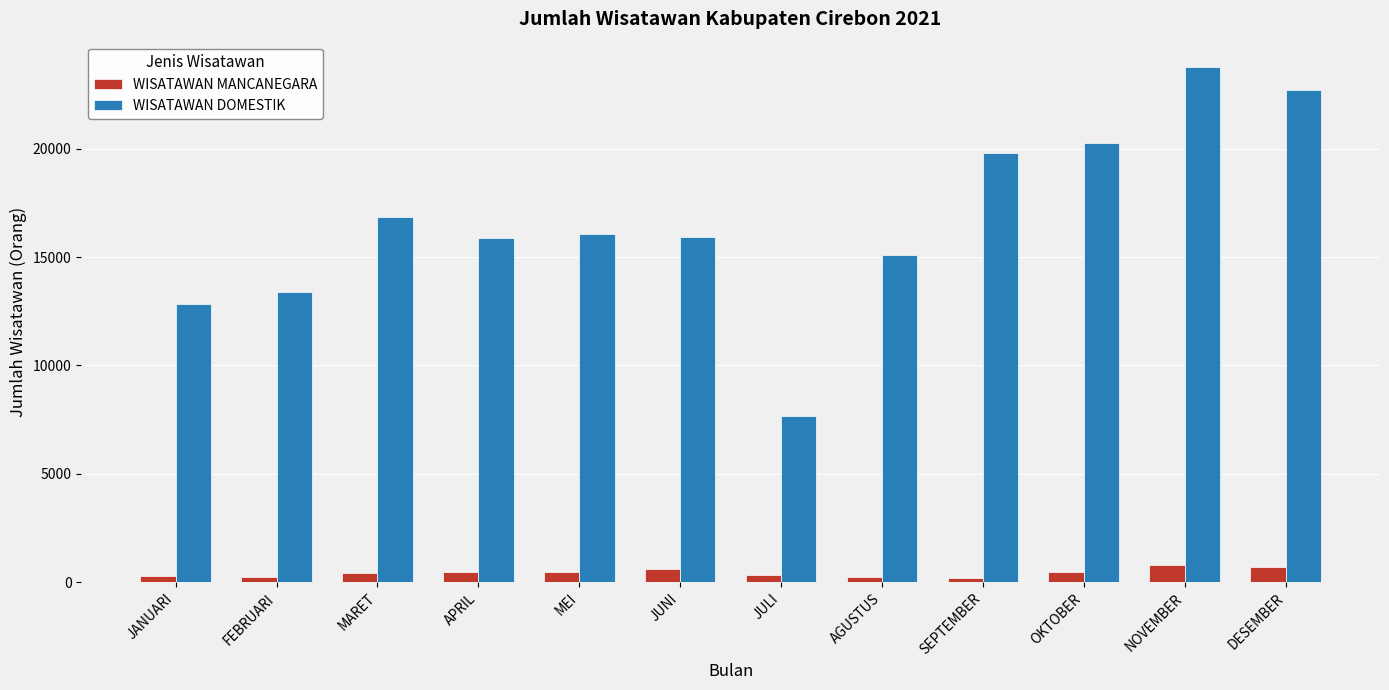

What is the difference between the maximum and minimum values in the WISATAWAN MANCANEGARA series?

579